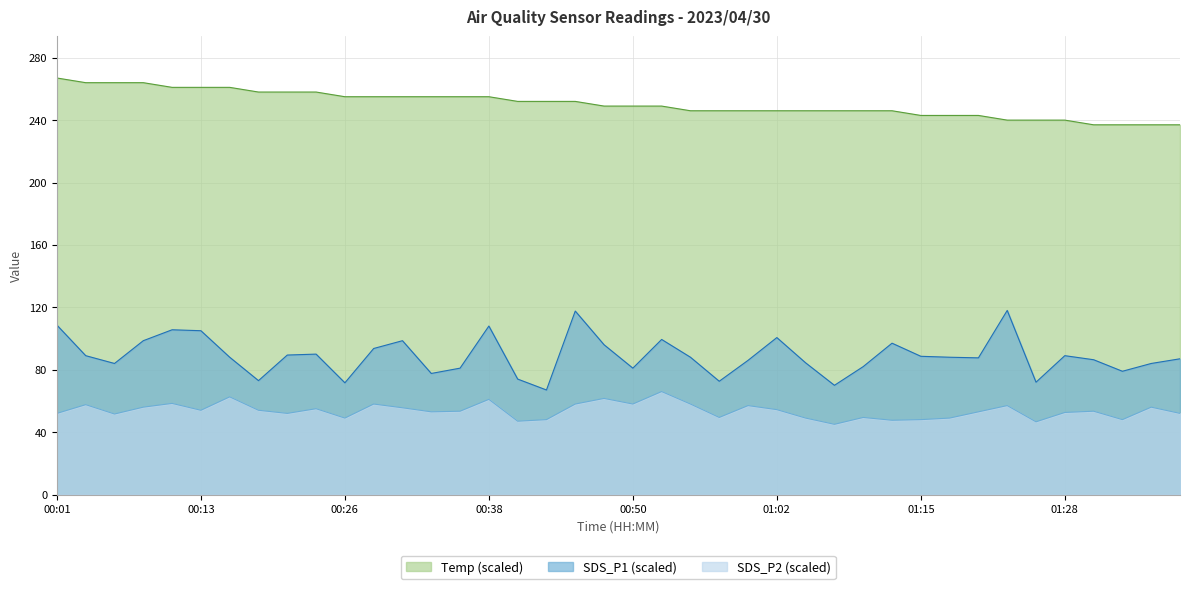

Is the value of SDS_P1 at 00:55 greater than the value of SDS_P2 at 00:18?

Yes